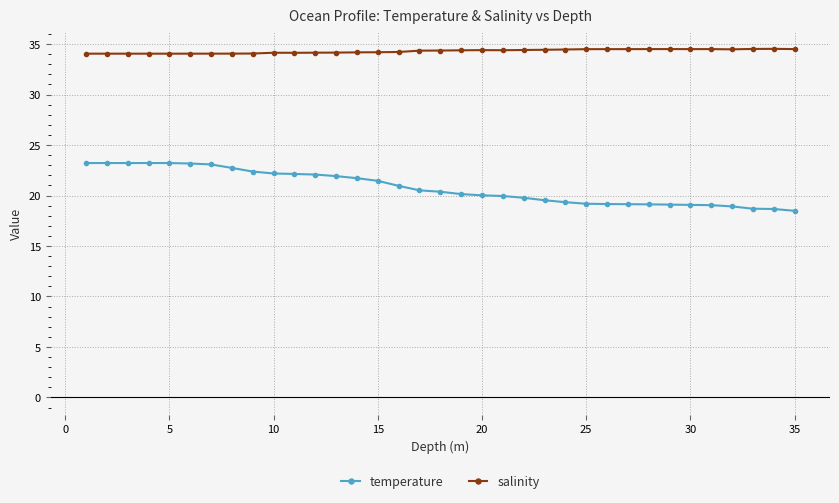

How many series are shown in this chart?

2